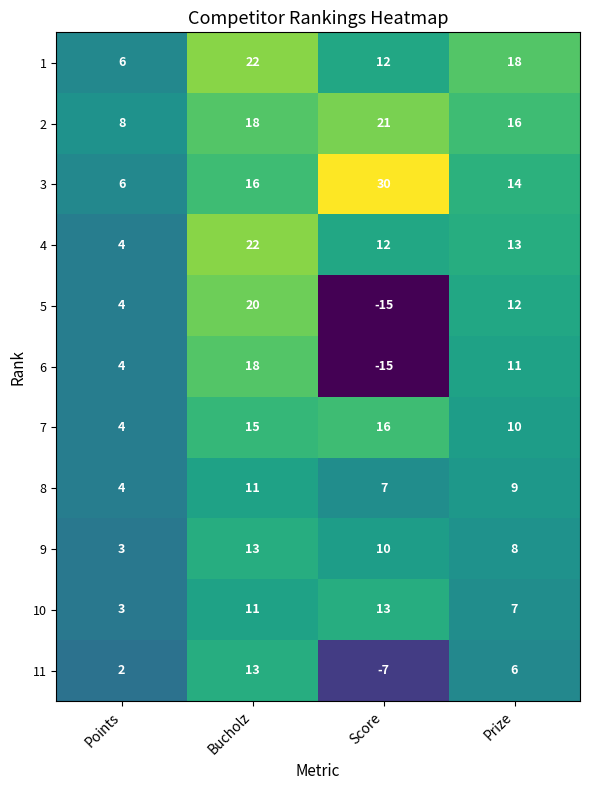

The 1 series shows 6 at Bucholz. True or false?

False